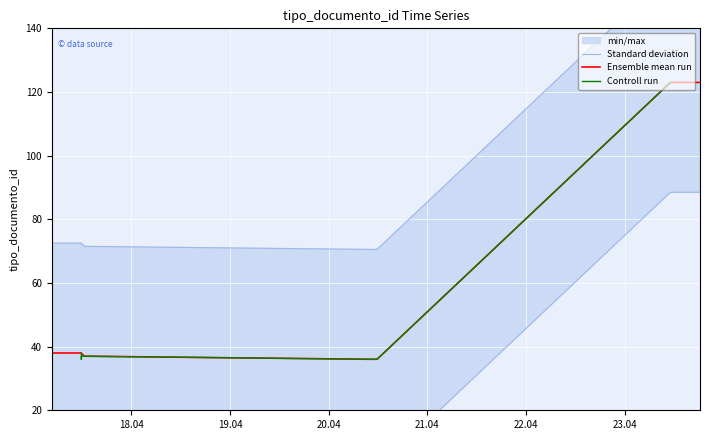

What is the difference between the second highest and minimum values?

2